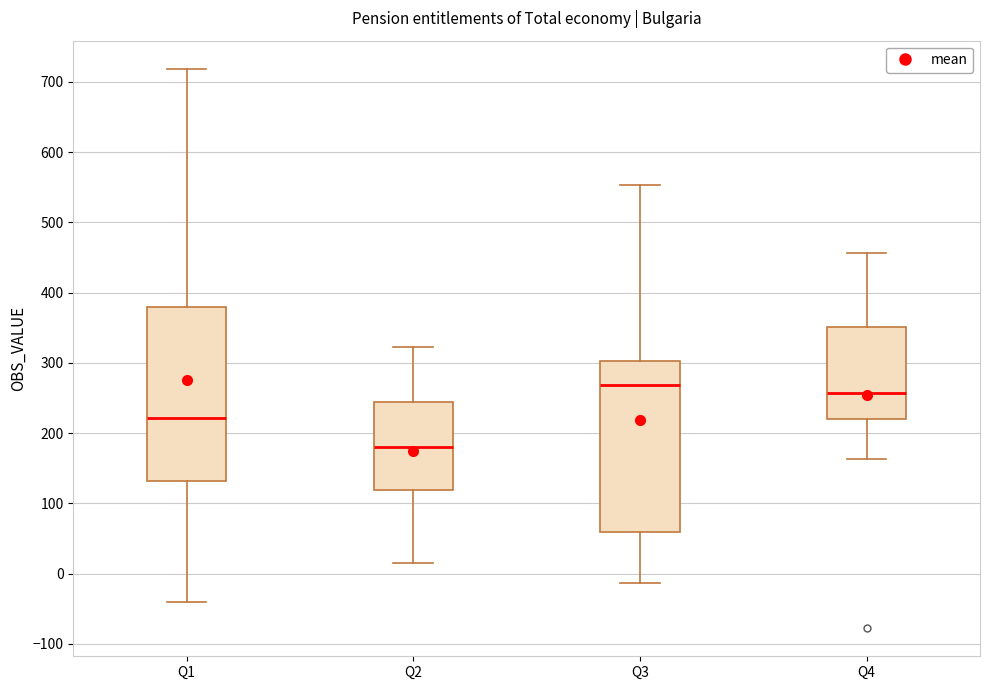

Reading left to right, read every box against the y-axis: the position of its median line, the range the box covers, and the ends of its whiskers. The values are not printed on the chart, so give them approximately, as read against the axis.

Q1: median 220, box 130 to 380, whiskers -40 to 720
Q2: median 180, box 120 to 240, whiskers 20 to 320
Q3: median 270, box 60 to 300, whiskers -10 to 550
Q4: median 260, box 220 to 350, whiskers 160 to 460